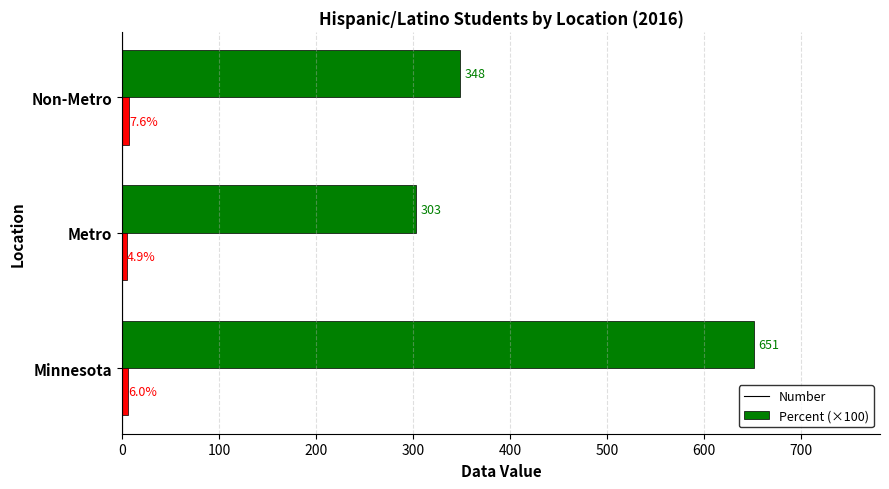

At which label is Number closest to 477?

Non-Metro